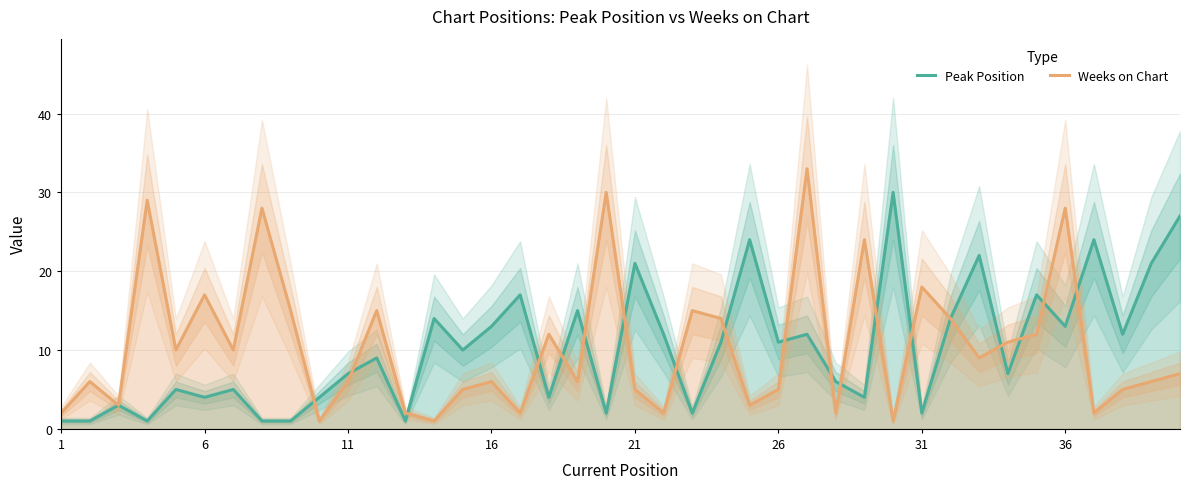

Reading right to left, list all the values displayed in this chart.

Peak Position: 27	21	12	24	13	17	7	22	14	2	30	4	6	12	11	24	11	2	12	21	2	15	4	17	13	10	14	1	9	7	4	1	1	5	4	5	1	3	1	1
Weeks on Chart: 7	6	5	2	28	12	11	9	14	18	1	24	2	33	5	3	14	15	2	5	30	6	12	2	6	5	1	2	15	6	1	15	28	10	17	10	29	3	6	2